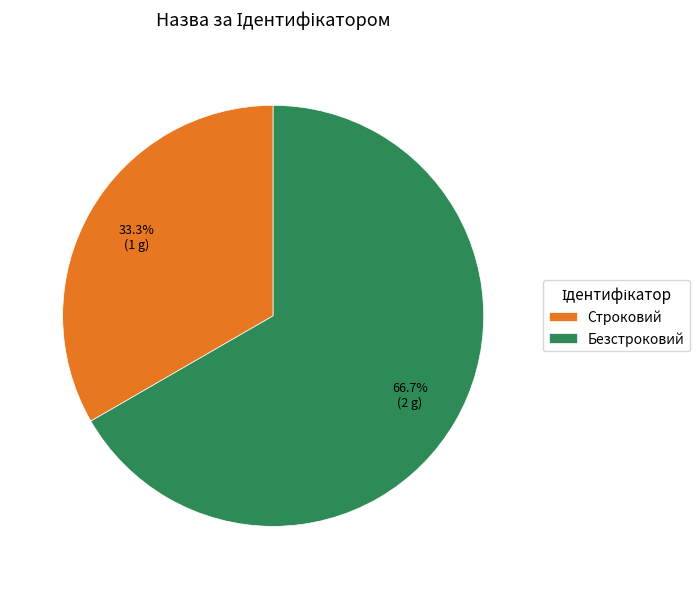

Is there any slice that represents more than half of the pie?

Yes